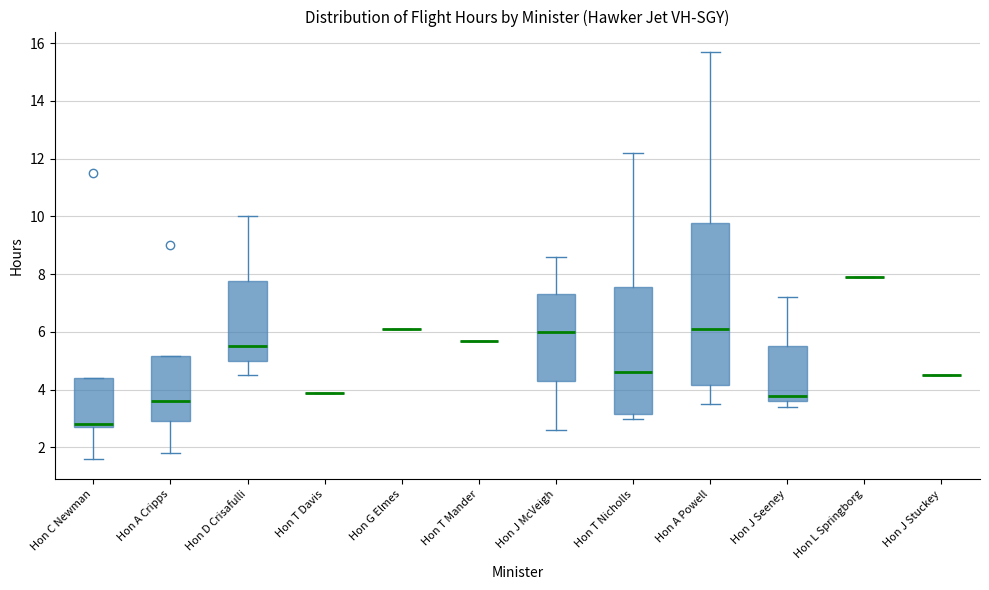

Reading left to right, transcribe this box plot: for each box, give where its median line is, the range the box spans, and where its two whiskers end, as read against the y-axis. The values are not printed on the chart, so give them approximately, as read against the axis.

Hon C Newman: median 2.8 (just above the box's lower edge), box 2.8 to 4.4, whiskers 1.6 to 4.4
Hon A Cripps: median 3.6, box 3.0 to 5.2, whiskers 1.8 to 5.2
Hon D Crisafulli: median 5.6, box 5.0 to 7.8, whiskers 4.6 to 10.0
Hon T Davis: box collapsed to a line at 4.0, whiskers 4.0 to 4.0
Hon G Elmes: box collapsed to a line at 6.2, whiskers 6.2 to 6.2
Hon T Mander: box collapsed to a line at 5.8, whiskers 5.8 to 5.8
Hon J McVeigh: median 6.0, box 4.4 to 7.4, whiskers 2.6 to 8.6
Hon T Nicholls: median 4.6, box 3.2 to 7.6, whiskers 3.0 to 12.2
Hon A Powell: median 6.2, box 4.2 to 9.8, whiskers 3.6 to 15.8
Hon J Seeney: median 3.8, box 3.6 to 5.6, whiskers 3.4 to 7.2
Hon L Springborg: box collapsed to a line at 8.0, whiskers 8.0 to 8.0
Hon J Stuckey: box collapsed to a line at 4.6, whiskers 4.6 to 4.6